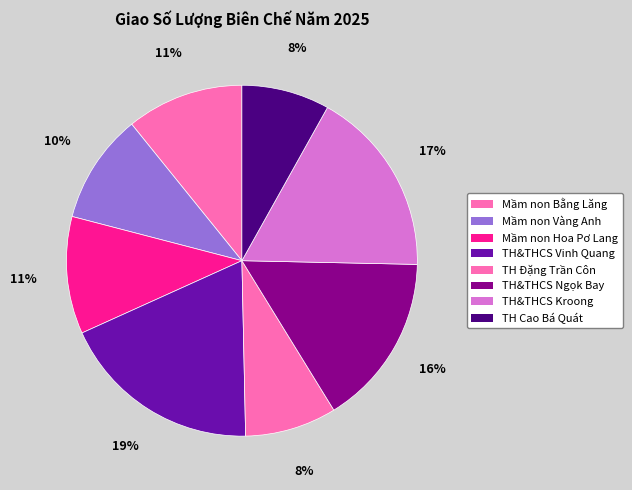

Count the number of slices in the pie.

8